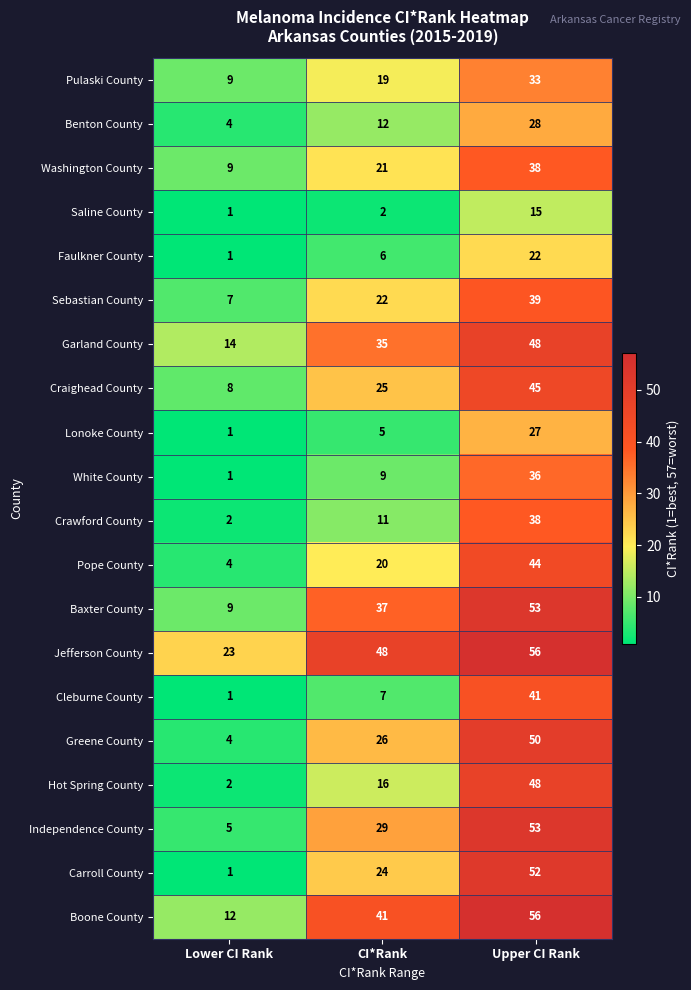

Which category has the lowest value across all series?

Lower CI Rank